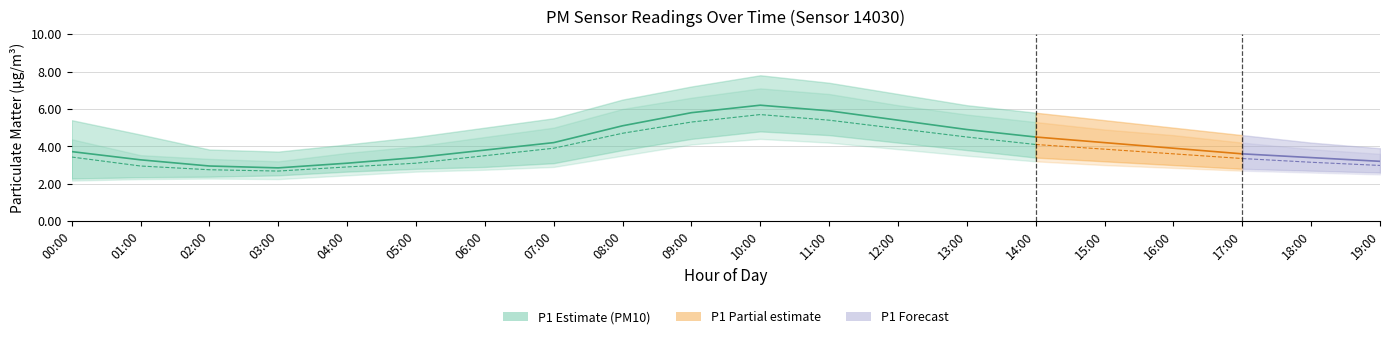

True or false: P1_mean and P1_upper intersect in this chart.

False